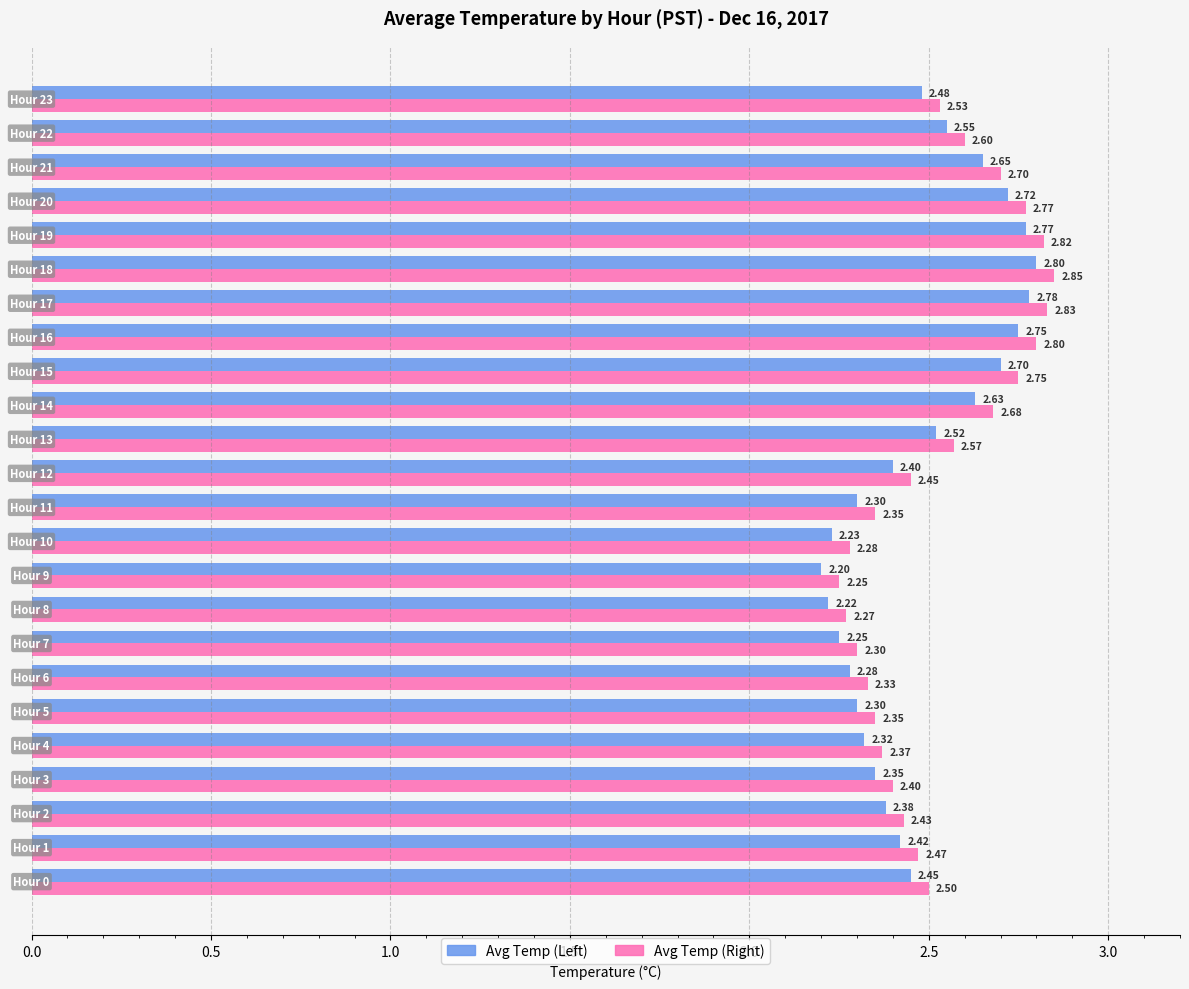

What is the difference between the maximum and minimum values in the Avg Temp (Right) series?

0.6